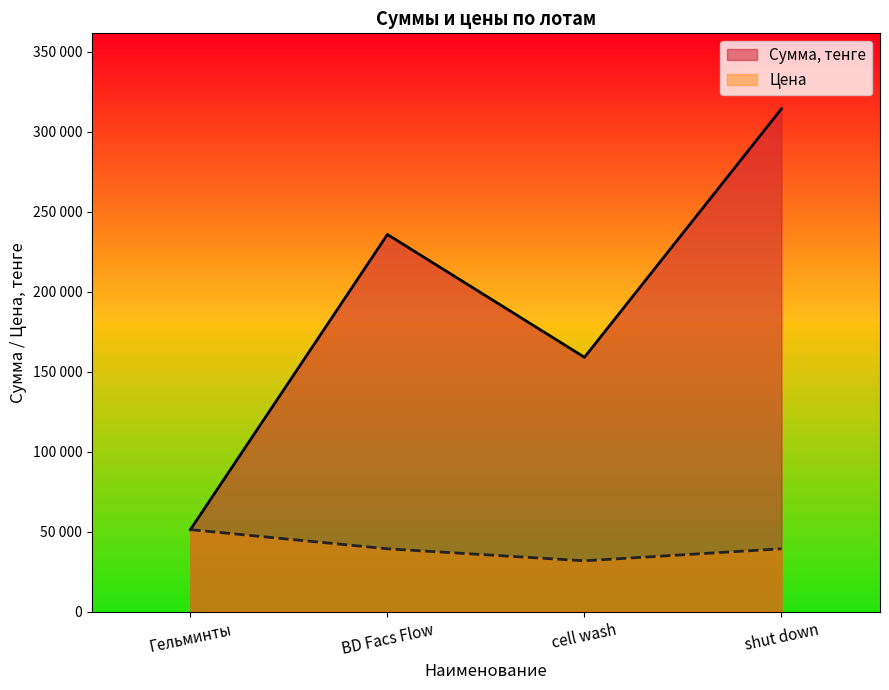

The Цена series shows 31423 at Гельминты. True or false?

False